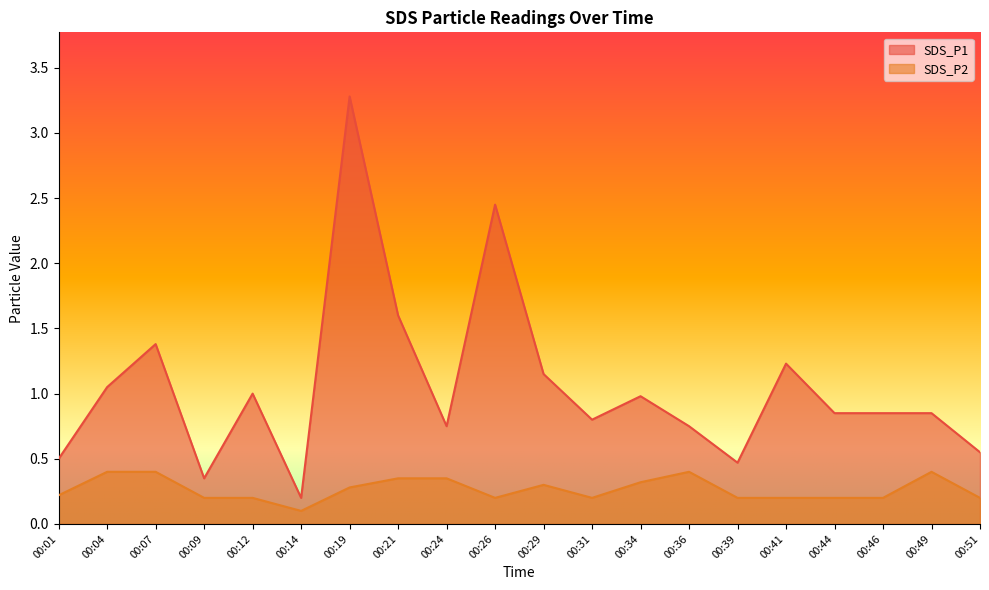

What is the sum of the SDS_P2 values at 00:39 and 00:46?

0.4